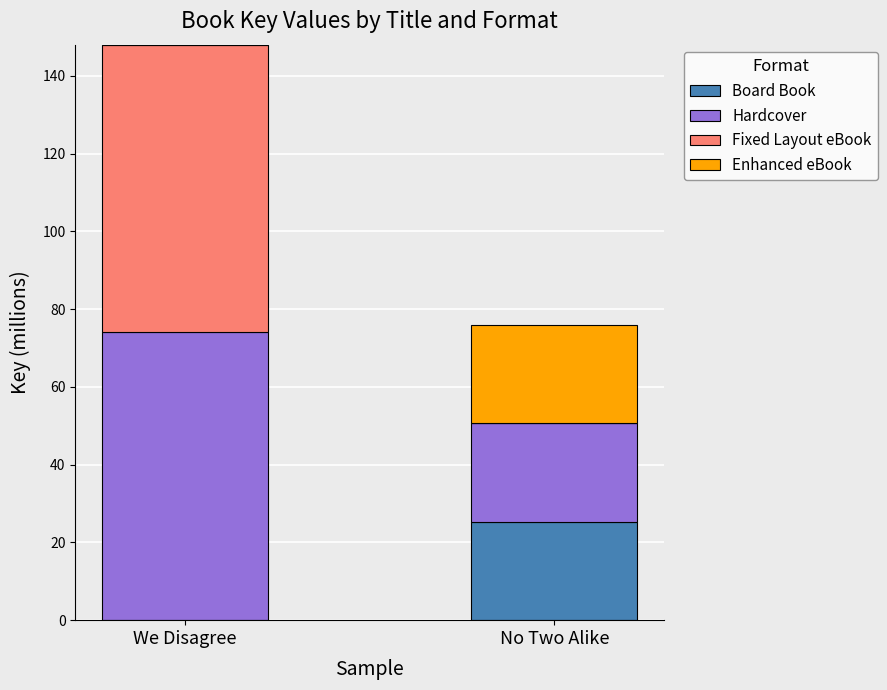

Does the chart contain stacked bars?

Yes